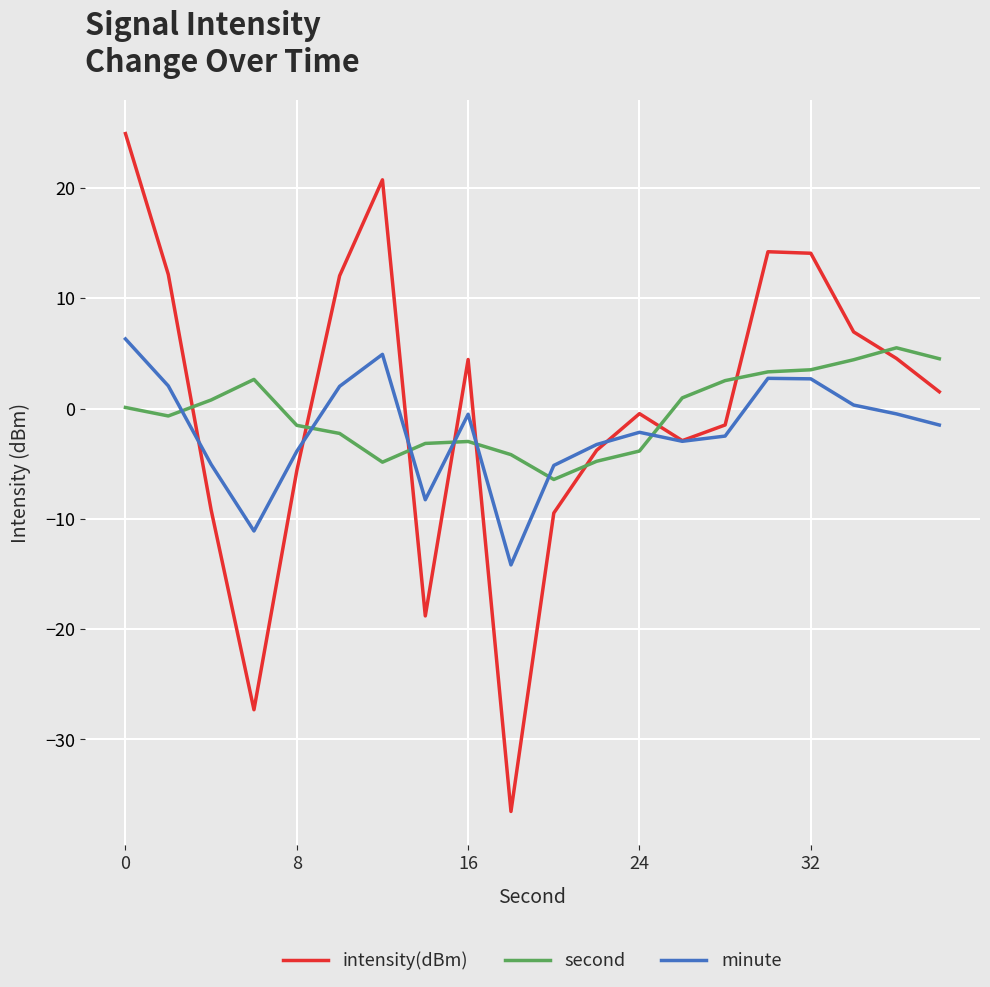

Which series has the widest spread of values?

intensity(dBm)